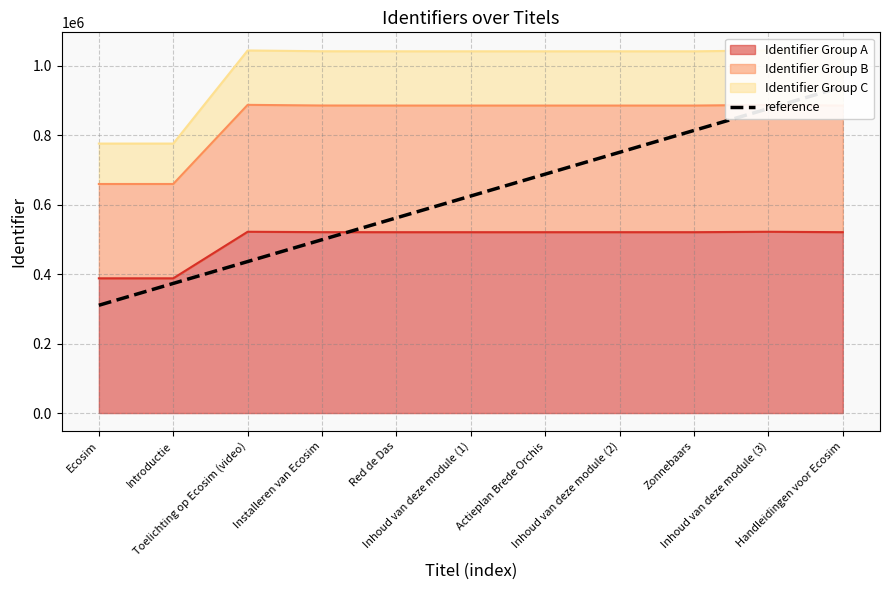

What is the minimum value for Identifier Group A?

387948.0